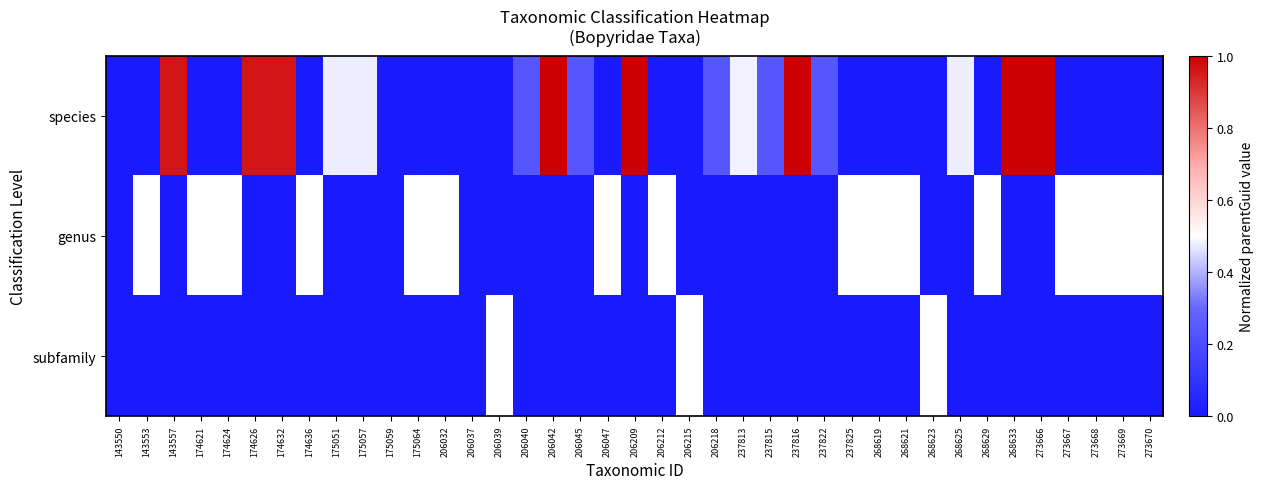

Which series has the largest range (max minus min)?

species